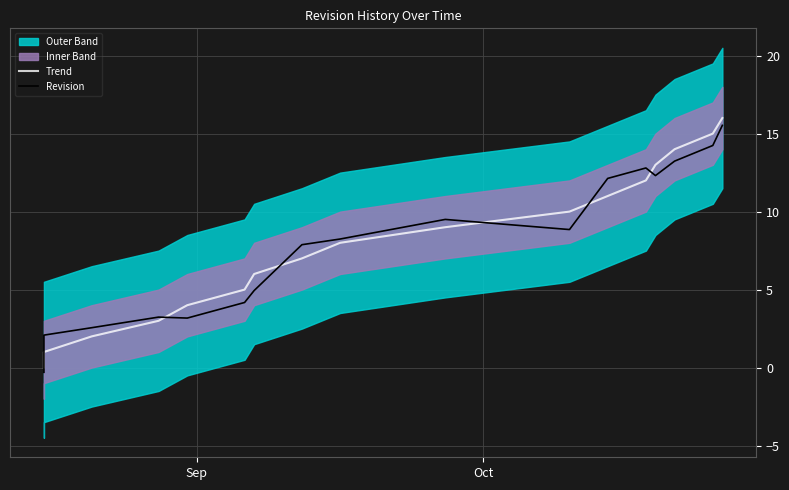

The Revision series shows 6.8 at 6. True or false?

False